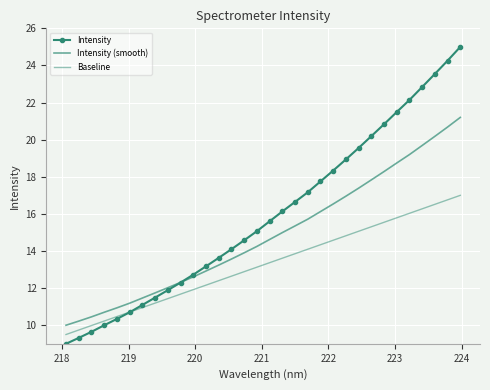

What is the difference between the maximum and minimum values in the Intensity series?

16.0